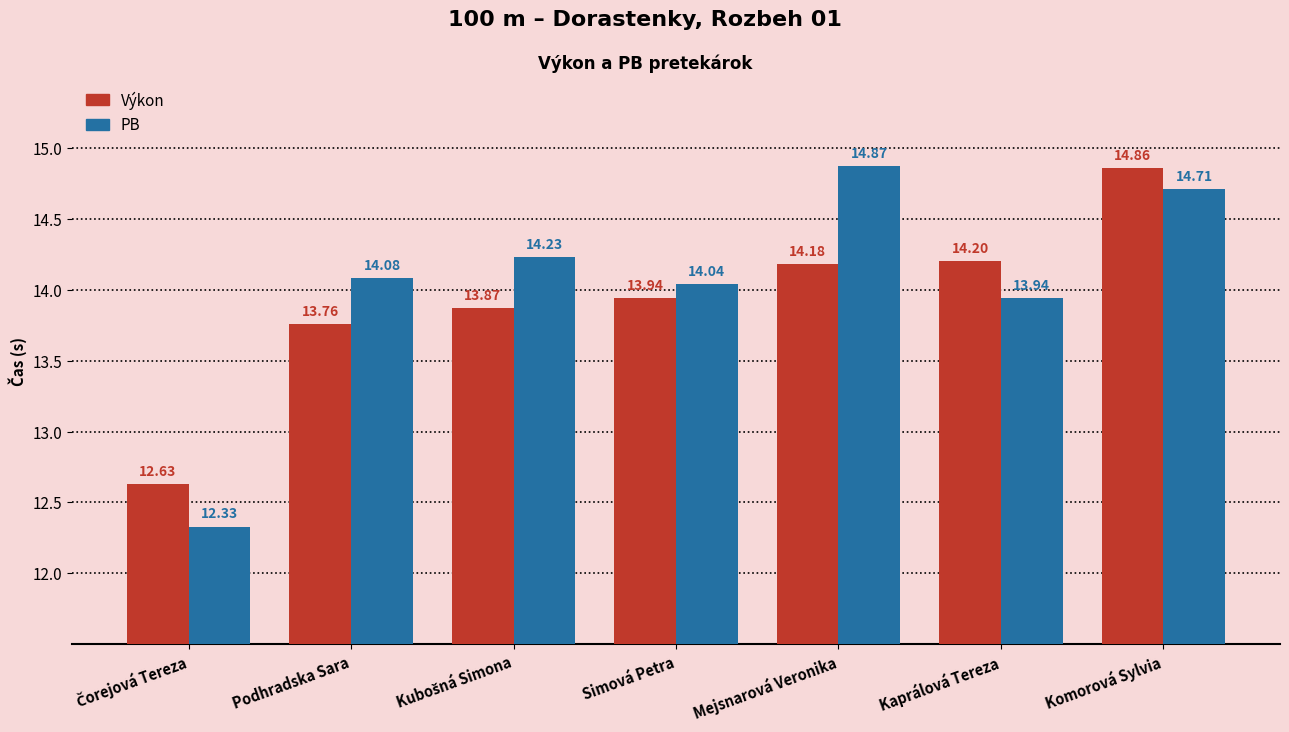

Where does the Výkon series first go above 13?

Podhradska Sara